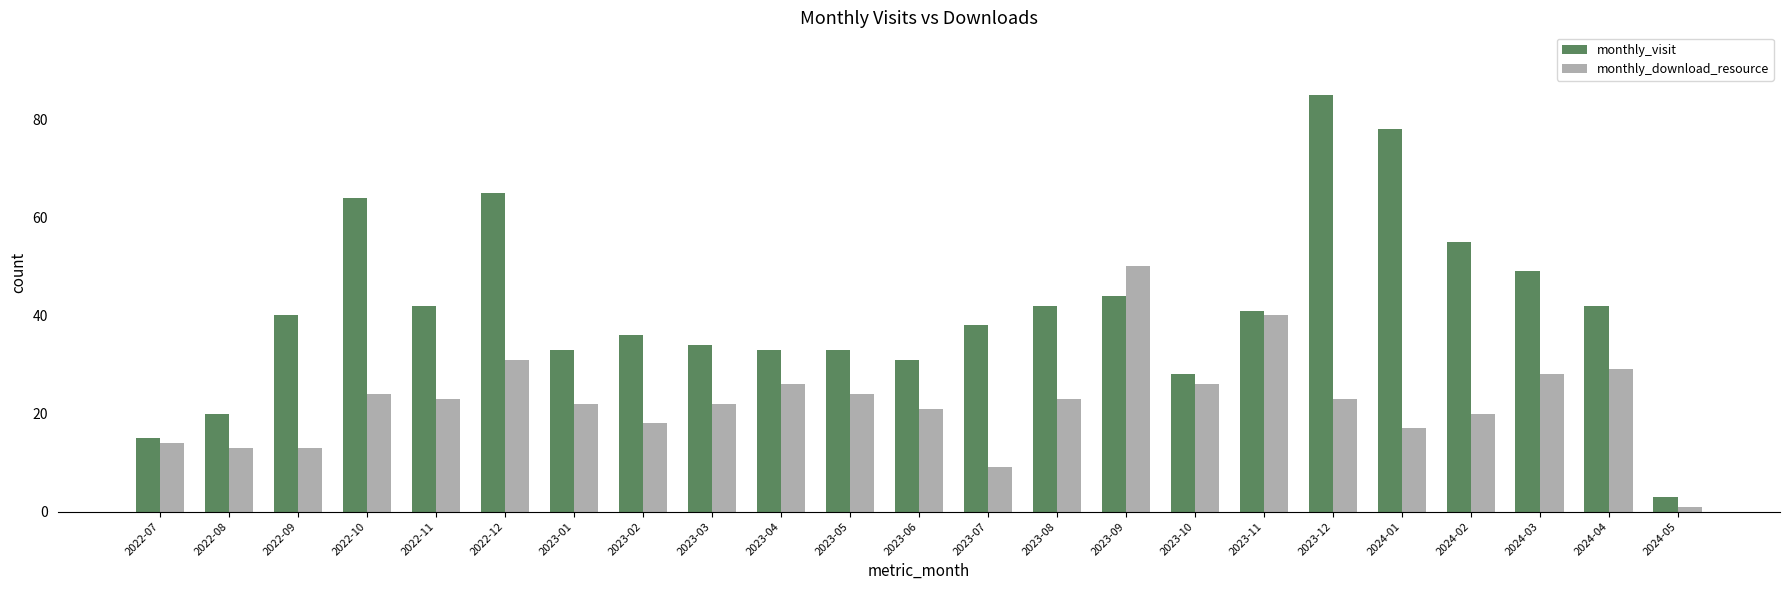

What position from the left is 2023-06?

12